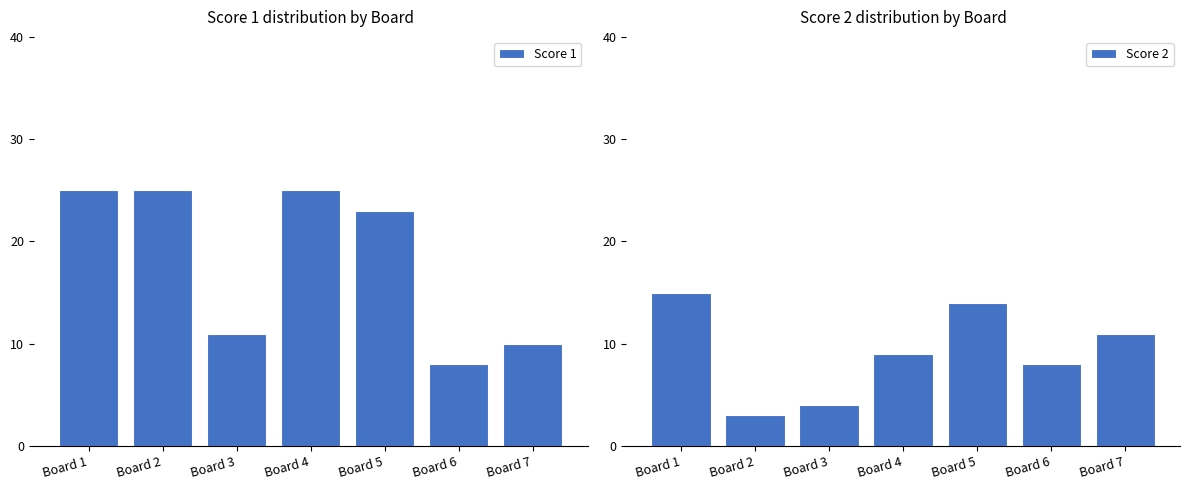

Where does the Score 1 series first go above 23?

Board 1